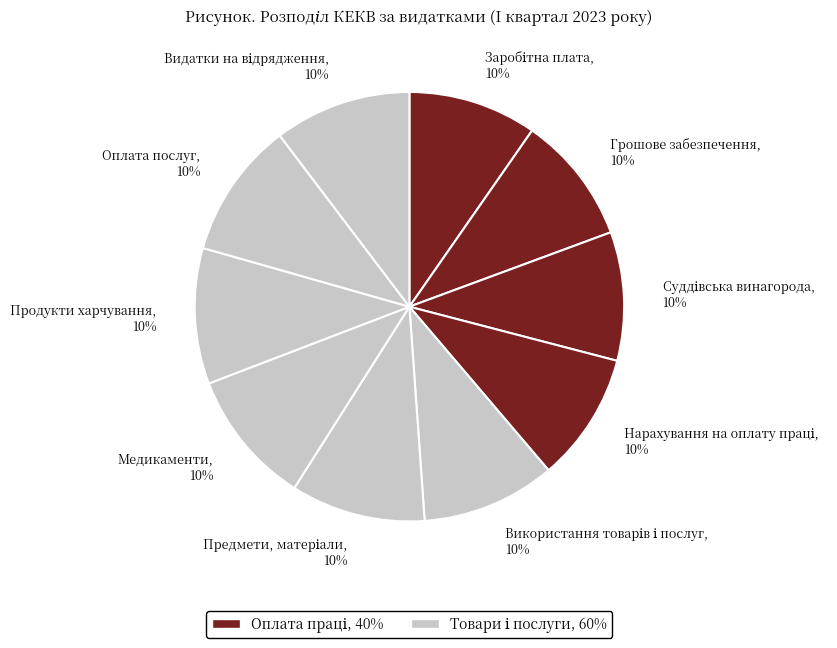

Is it true that Медикаменти, 10% is 10% of the pie?

True